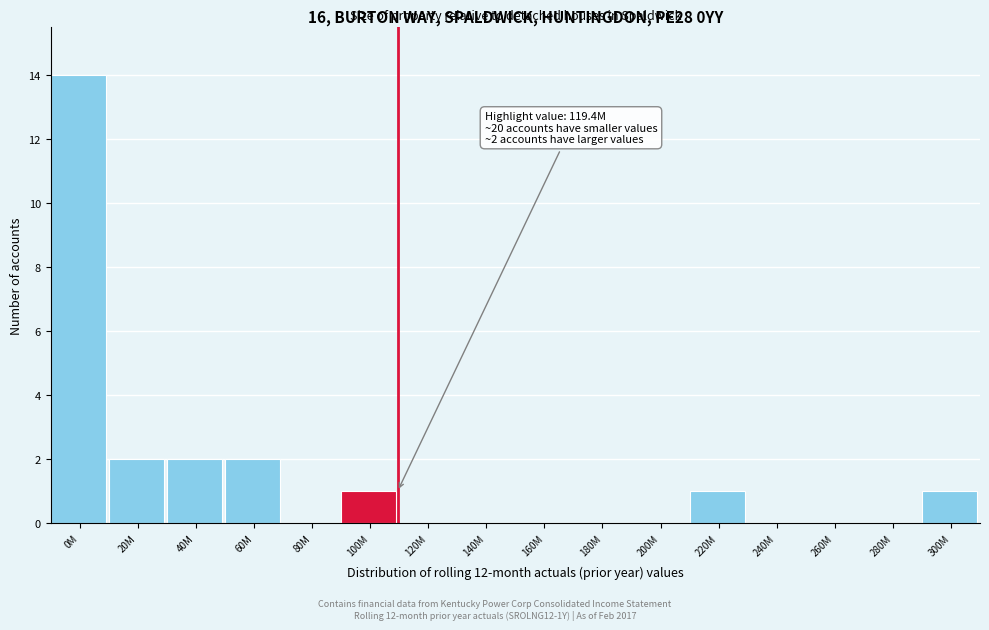

Reading left to right, list all the values displayed in this chart.

0M=14	20M=2	40M=2	60M=2	80M=0	100M=1	120M=0	140M=0	160M=0	180M=0	200M=0	220M=1	240M=0	260M=0	280M=0	300M=1